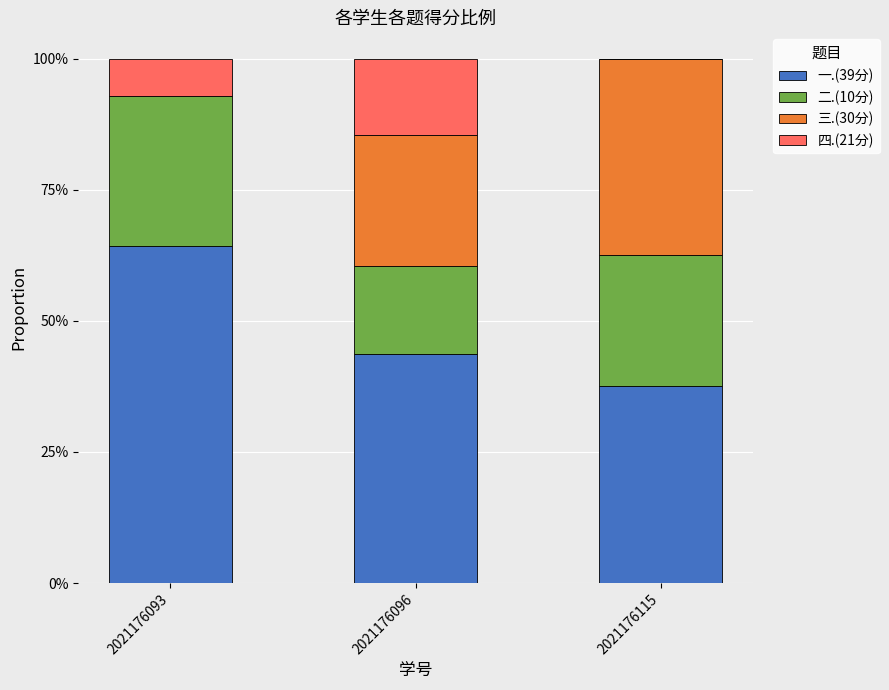

Between 2021176093 and 2021176115, which is larger?

2021176093